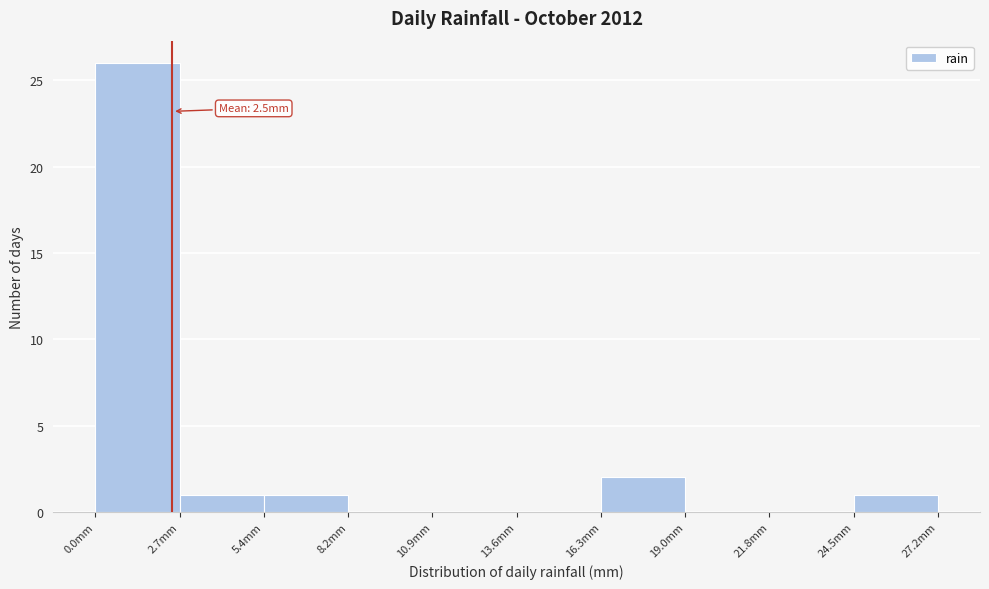

Over which range of the x-axis is the bar tallest?

0.0 to 2.5